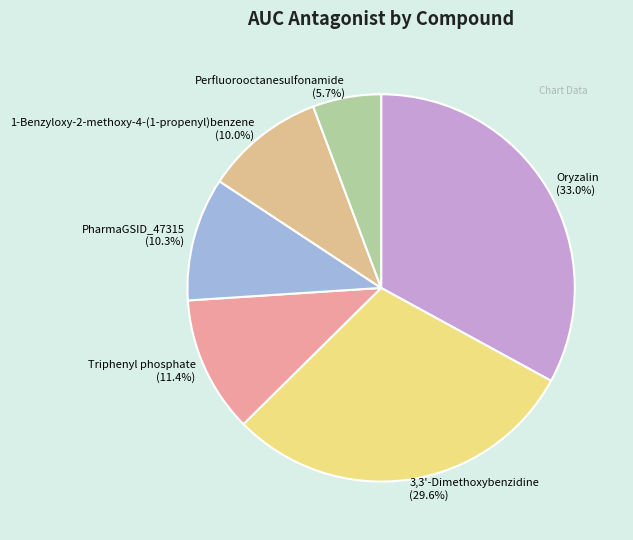

What portion of the pie excludes 1-Benzyloxy-2-methoxy-4-(1-propenyl)benzene?

90.0%